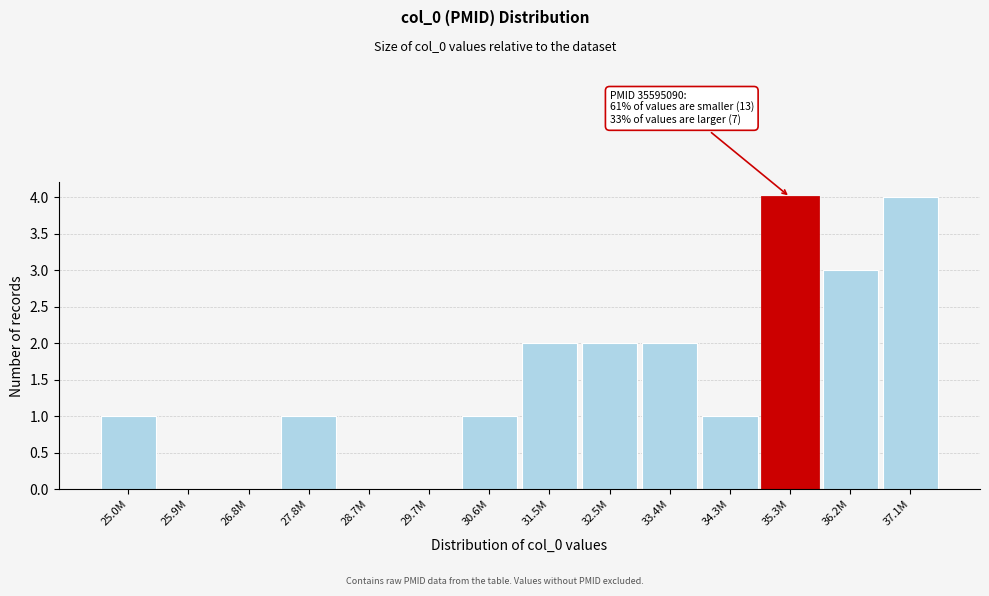

Reading left to right, extract all data points from this chart.

25.0M=1	25.9M=0	26.8M=0	27.8M=1	28.7M=0	29.7M=0	30.6M=1	31.5M=2	32.5M=2	33.4M=2	34.3M=1	35.3M=4	36.2M=3	37.1M=4